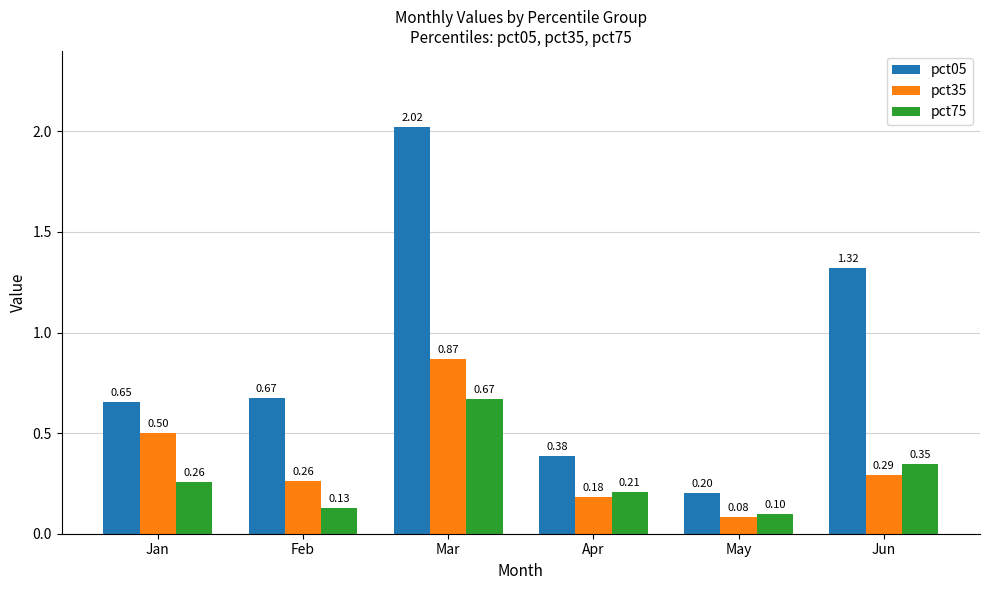

Which series changed the most between Feb and Mar?

pct05